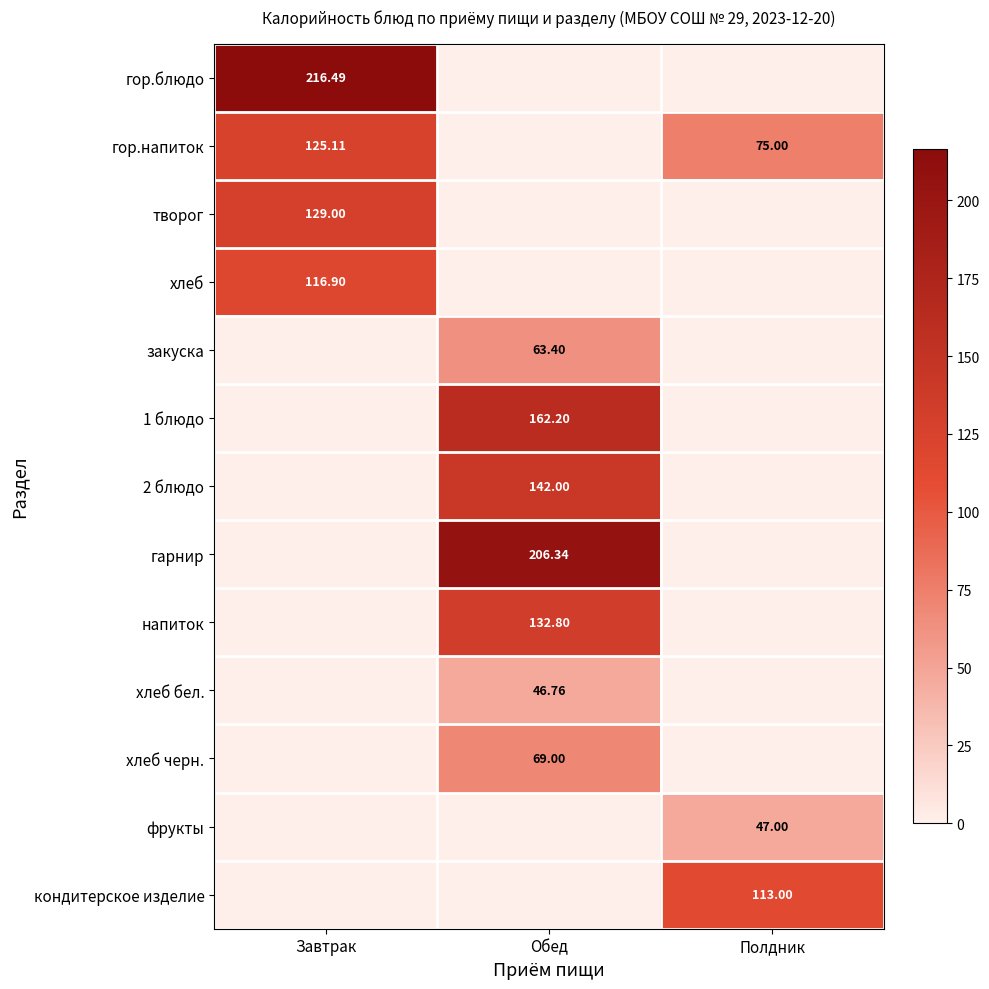

What is the difference between the highest and lowest values at Полдник?

113.0